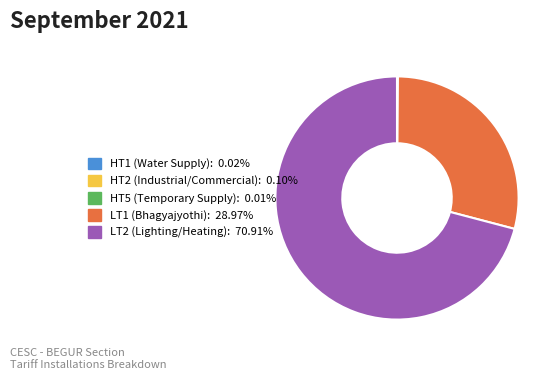

Is LT2 (Lighting/Heating) the majority of the pie?

Yes